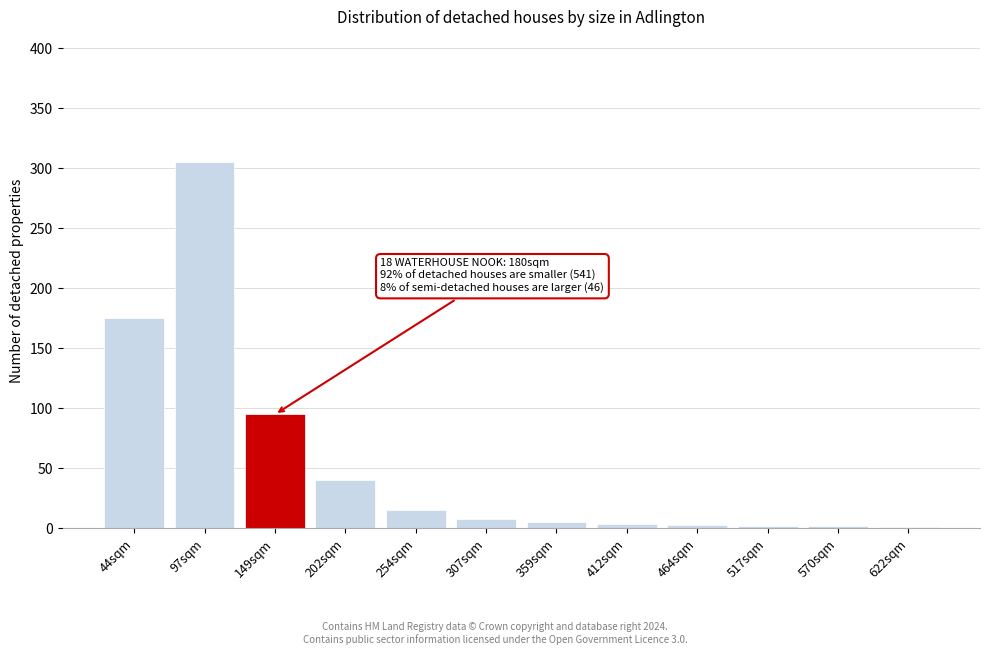

What is the change in value from 44sqm to 202sqm?

-135